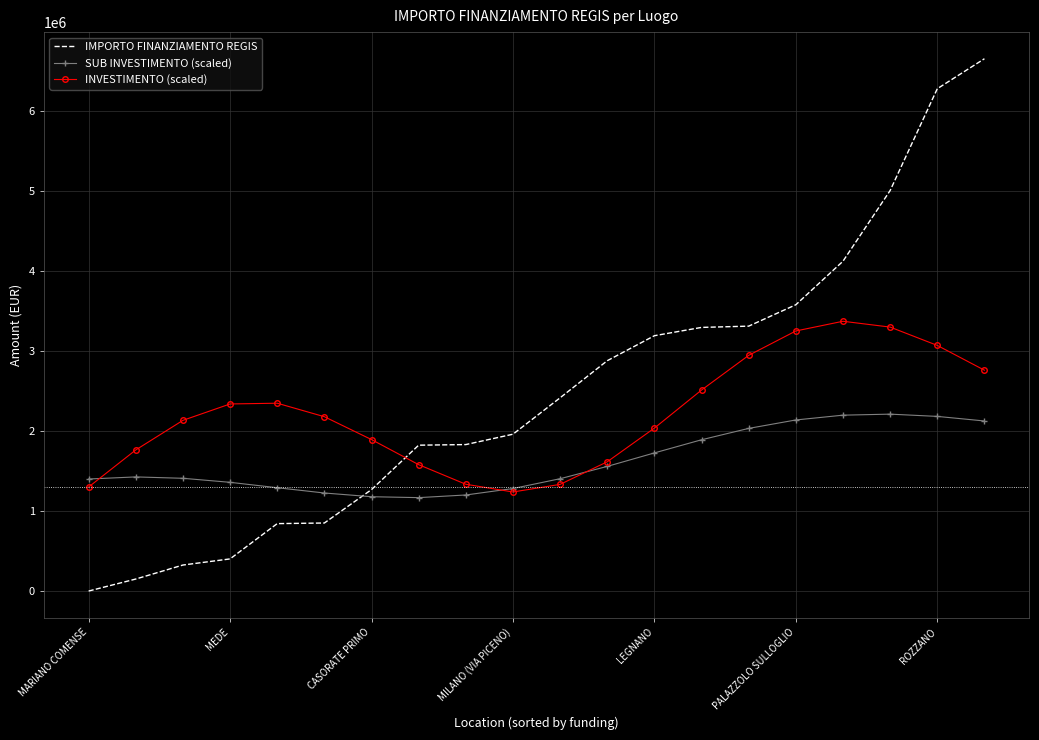

How many distinct data groups are displayed?

3